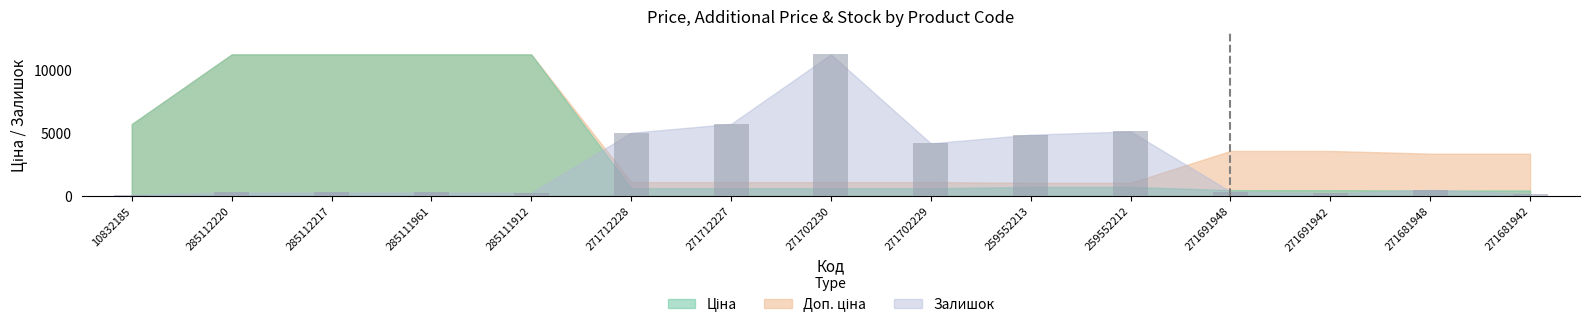

Approximately how many times larger is the value at 271702230 compared to 285112217?

43.3